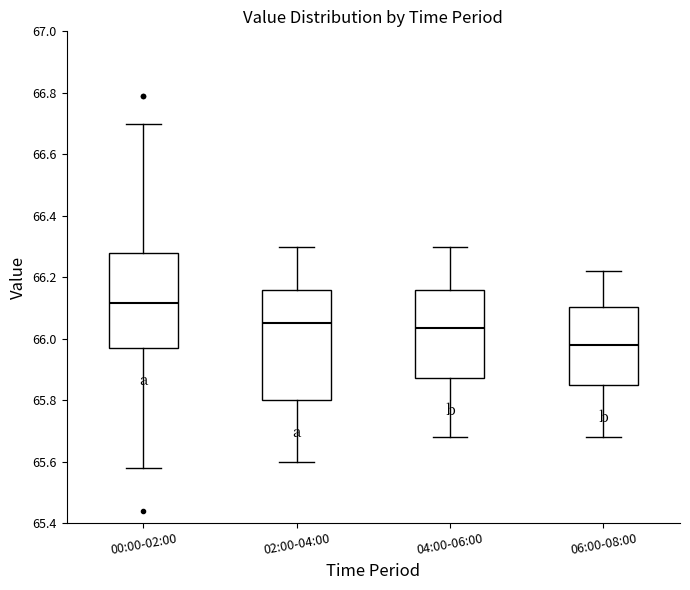

Comparing the boxes themselves (not the whiskers), which one is the tallest?

02:00-04:00